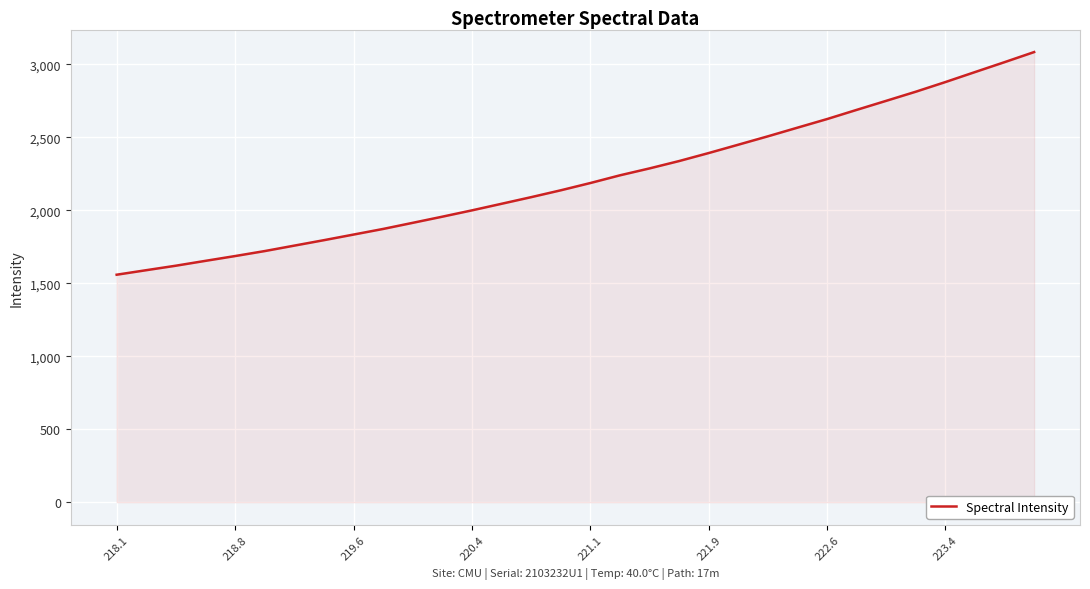

What is the smallest value displayed?

1558.3